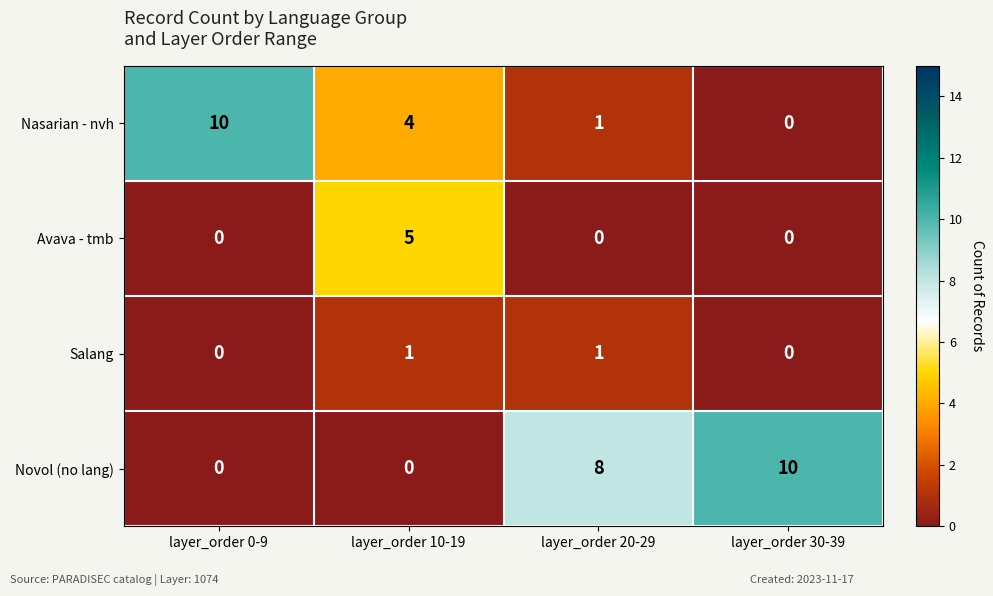

True or false: Novol (no lang) has a value of 10 at layer_order 30-39.

True